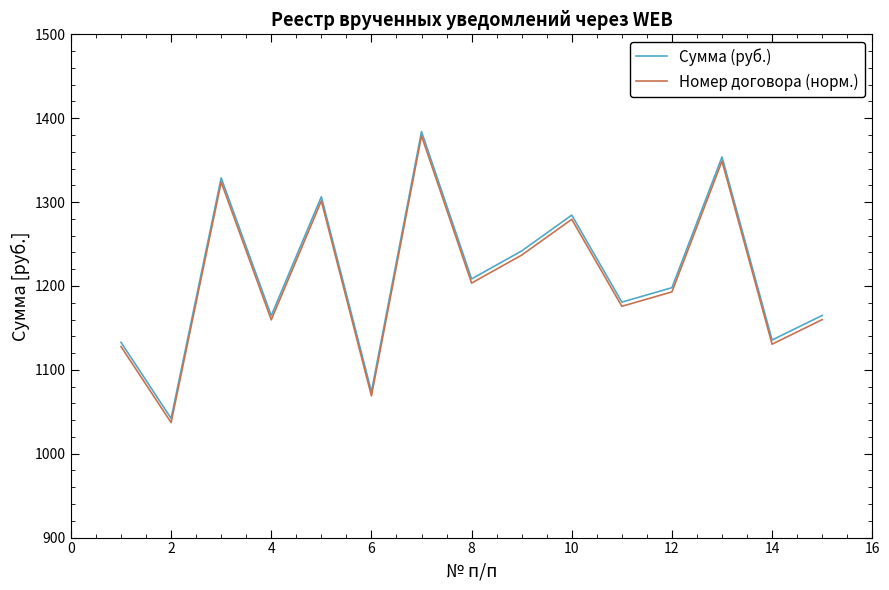

What is the lowest value of the Номер договора (норм.) series?

1037.1